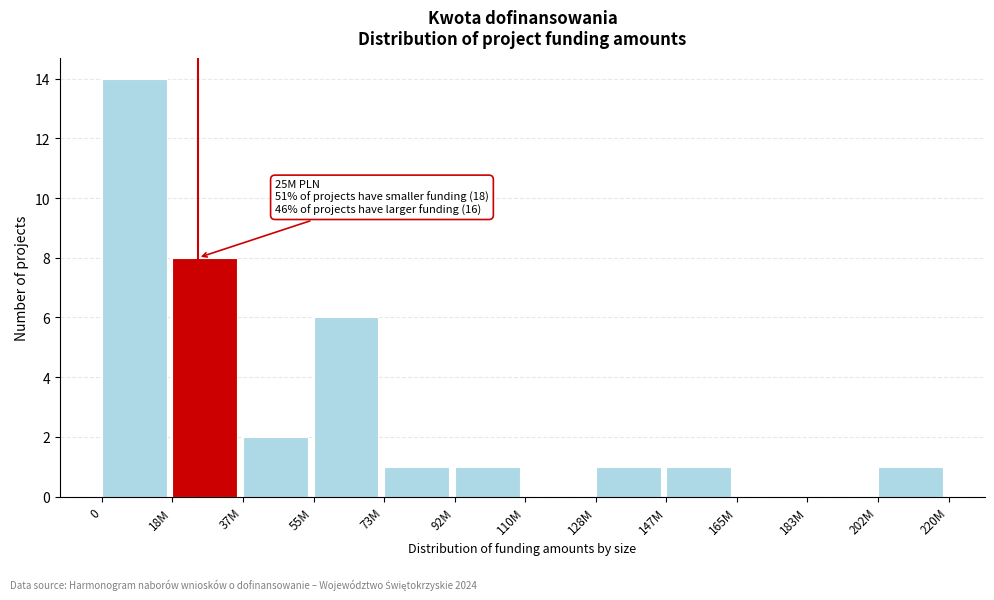

Reading right to left, what are all the values shown in this chart?

202M=1	183M=0	165M=0	147M=1	128M=1	110M=0	92M=1	73M=1	55M=6	37M=2	18M=8	0=14